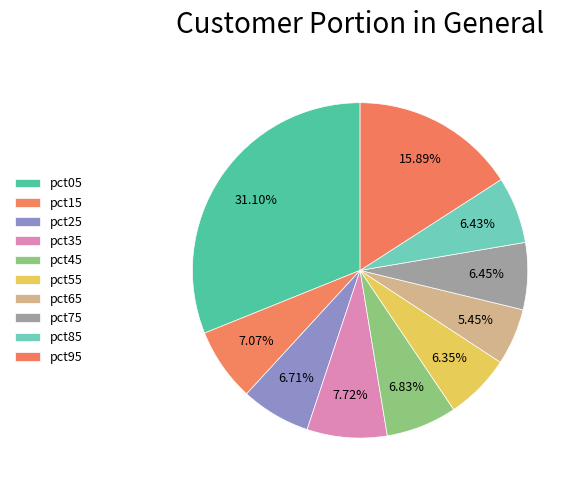

To the nearest percent, what is the difference between the largest and smallest slice percentages?

26%